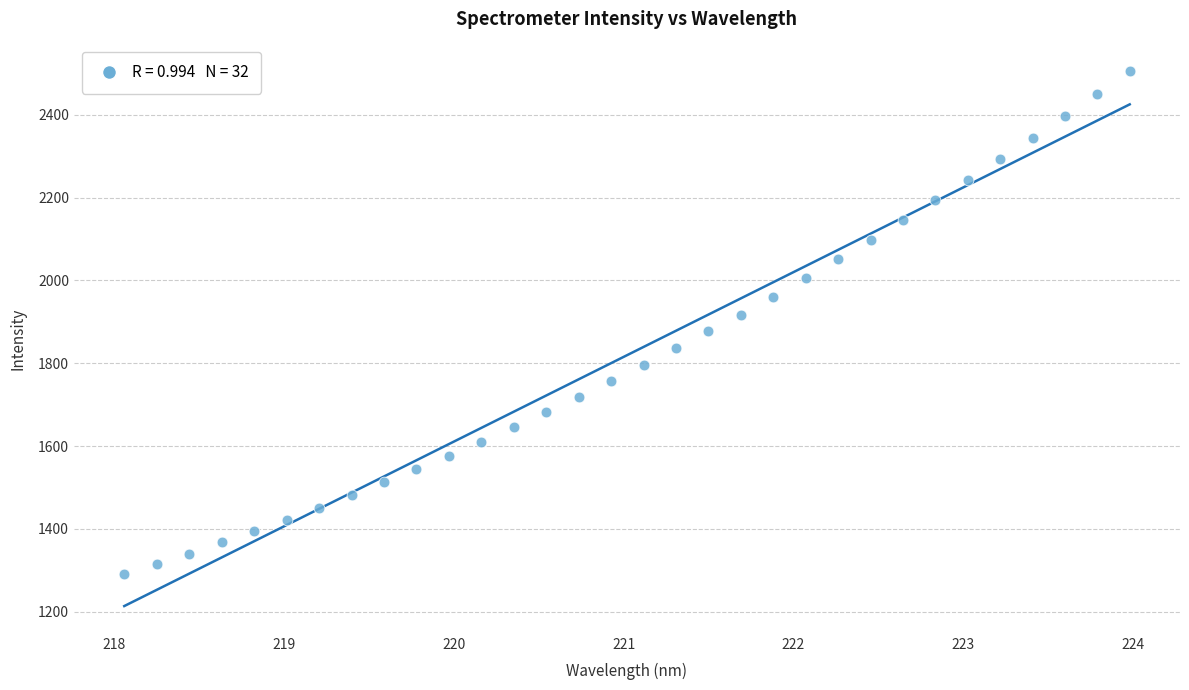

What is the range of Y values (max minus min)?

1214.0